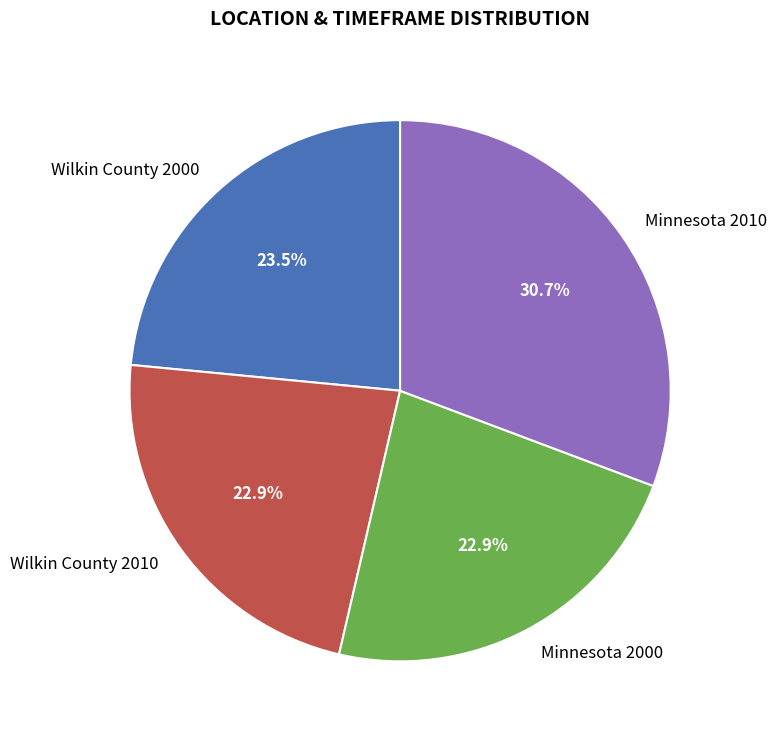

True or false: Minnesota 2010 accounts for 37% of the total.

False